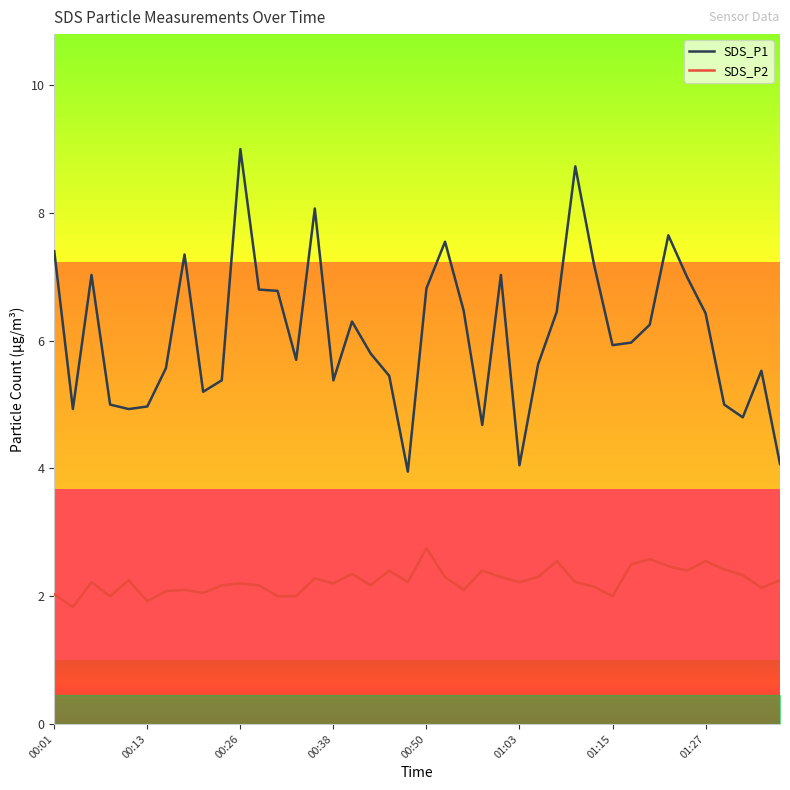

Reading right to left, extract all data points from this chart.

SDS_P1: 4.1	5.5	4.8	5.0	6.4	7.0	7.7	6.2	6.0	5.9	7.2	8.7	6.5	5.6	4.0	7.0	4.7	6.5	7.5	6.8	4.0	5.5	5.8	6.3	5.4	8.1	5.7	6.8	6.8	9.0	5.4	5.2	7.3	5.6	5.0	4.9	5.0	7.0	4.9	7.4
SDS_P2: 2.2	2.1	2.3	2.4	2.5	2.4	2.5	2.6	2.5	2.0	2.1	2.2	2.5	2.3	2.2	2.3	2.4	2.1	2.3	2.8	2.2	2.4	2.2	2.4	2.2	2.3	2.0	2.0	2.2	2.2	2.2	2.0	2.1	2.1	1.9	2.2	2.0	2.2	1.8	2.0